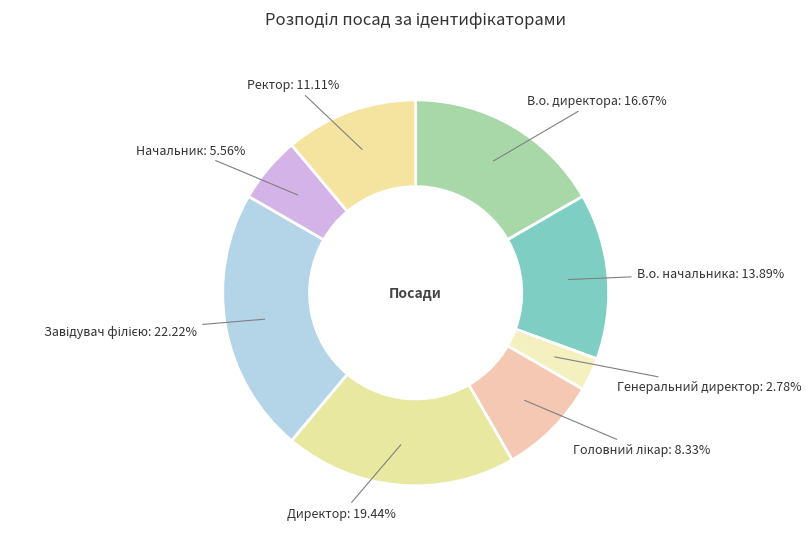

Which slice is the largest?

Завідувач філією